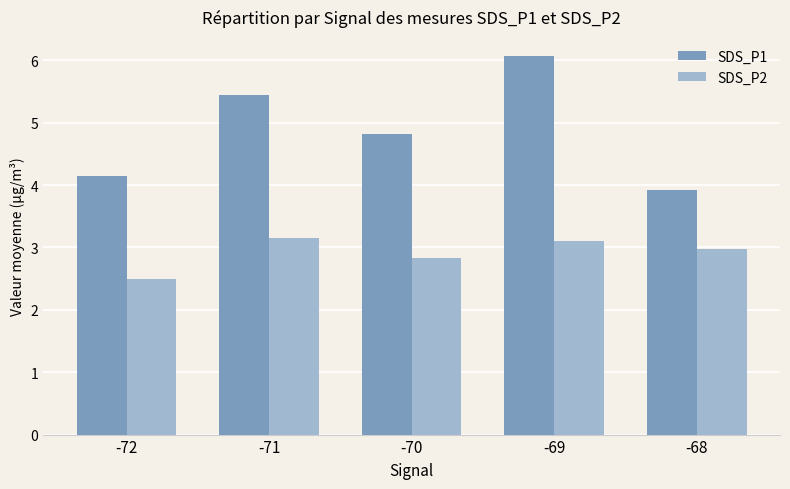

The value of SDS_P1 at -69 is 6.1. True or false?

True